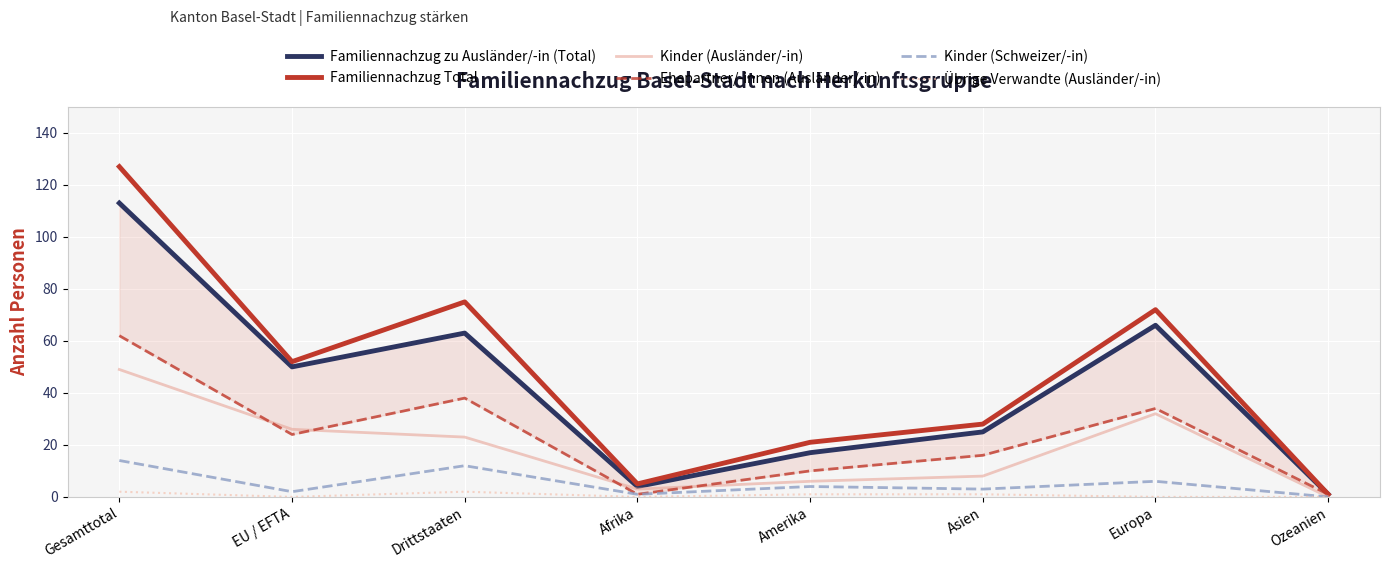

What is the total value across all series at Ozeanien?

3